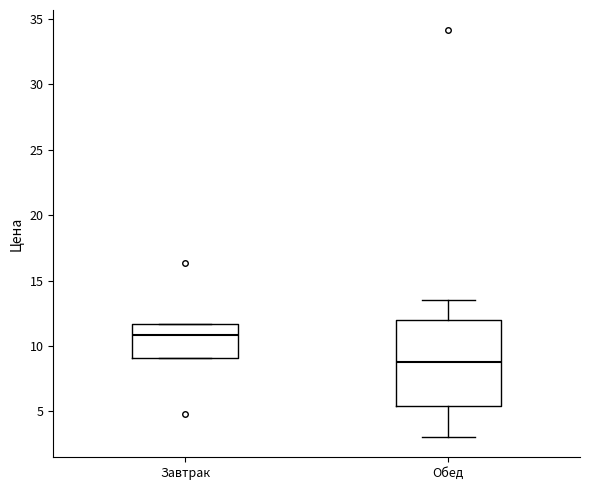

Where is the lower edge of the box for Обед on the y-axis? The values are not printed on the chart, so give them approximately, as read against the axis.

5.5